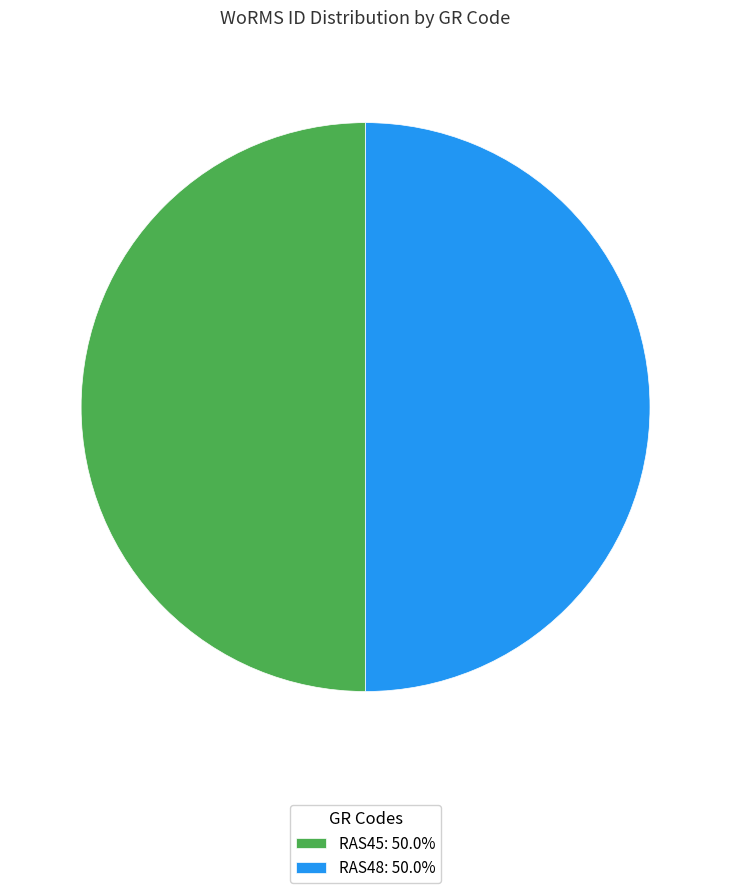

Is the sum of RAS48 and RAS45 greater than half?

Yes